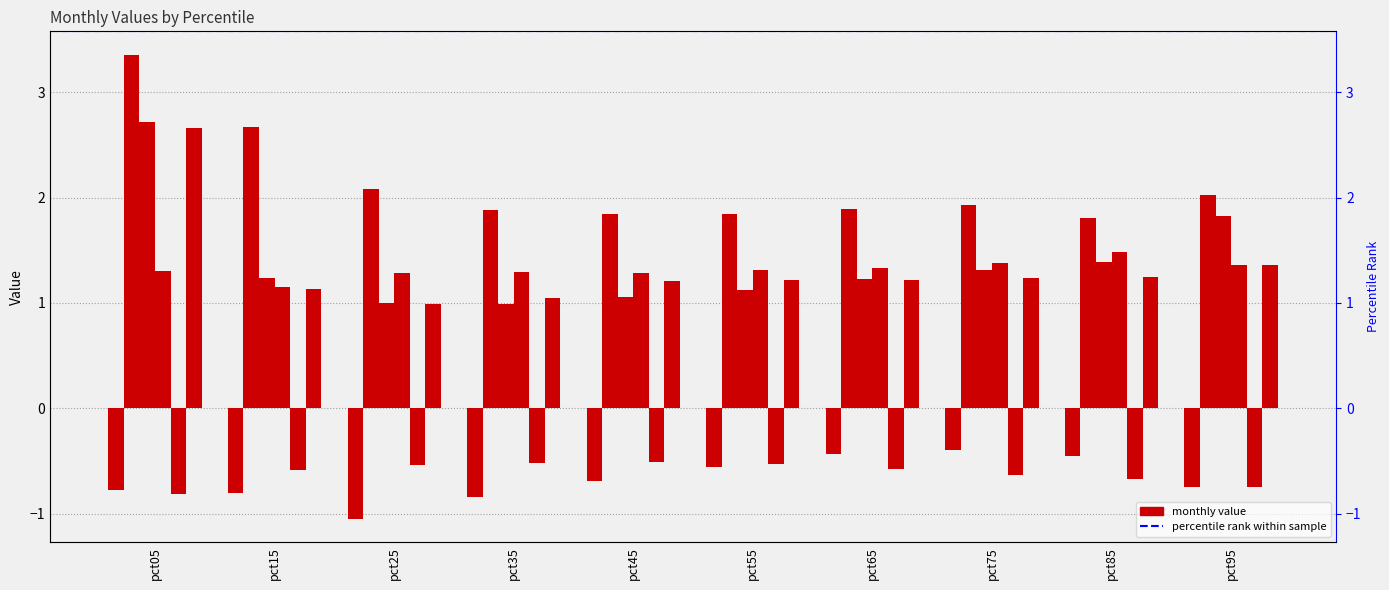

Reading left to right, list all the values displayed in this chart.

Jan: pct05=-0.8	pct15=-0.8	pct25=-1.1	pct35=-0.8	pct45=-0.7	pct55=-0.6	pct65=-0.4	pct75=-0.4	pct85=-0.5	pct95=-0.7
Feb: pct05=3.4	pct15=2.7	pct25=2.1	pct35=1.9	pct45=1.8	pct55=1.8	pct65=1.9	pct75=1.9	pct85=1.8	pct95=2.0
Mar: pct05=2.7	pct15=1.2	pct25=1.0	pct35=1.0	pct45=1.1	pct55=1.1	pct65=1.2	pct75=1.3	pct85=1.4	pct95=1.8
Apr: pct05=1.3	pct15=1.2	pct25=1.3	pct35=1.3	pct45=1.3	pct55=1.3	pct65=1.3	pct75=1.4	pct85=1.5	pct95=1.4
May: pct05=-0.8	pct15=-0.6	pct25=-0.5	pct35=-0.5	pct45=-0.5	pct55=-0.5	pct65=-0.6	pct75=-0.6	pct85=-0.7	pct95=-0.7
Jun: pct05=2.7	pct15=1.1	pct25=1.0	pct35=1.0	pct45=1.2	pct55=1.2	pct65=1.2	pct75=1.2	pct85=1.2	pct95=1.4